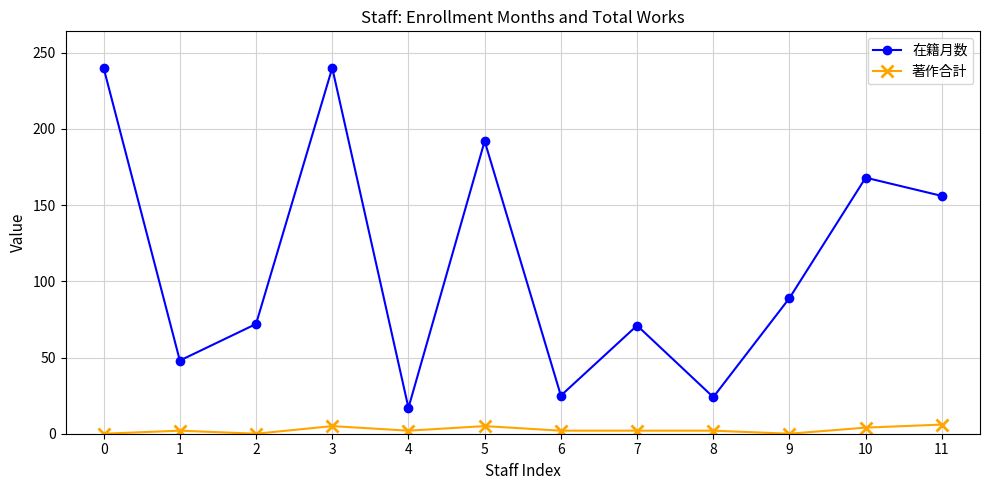

What are all the series names shown in the legend?

在籍月数, 著作合計